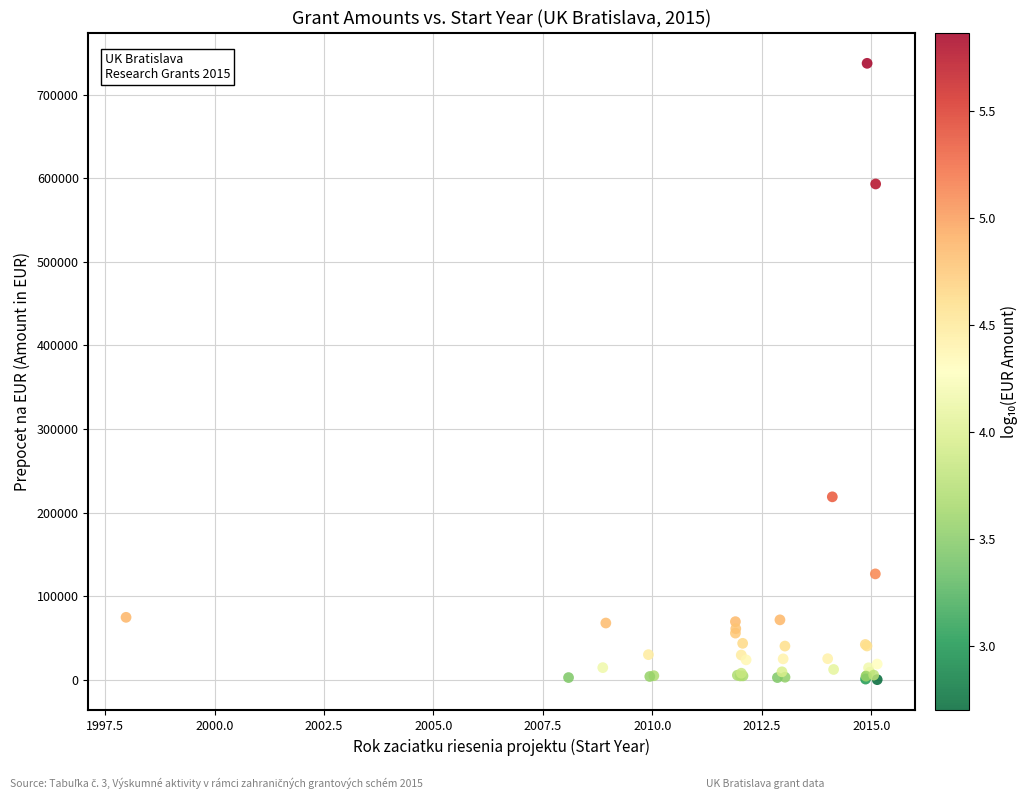

What Y value in the scatter plot is closest to 368808?

218858.7